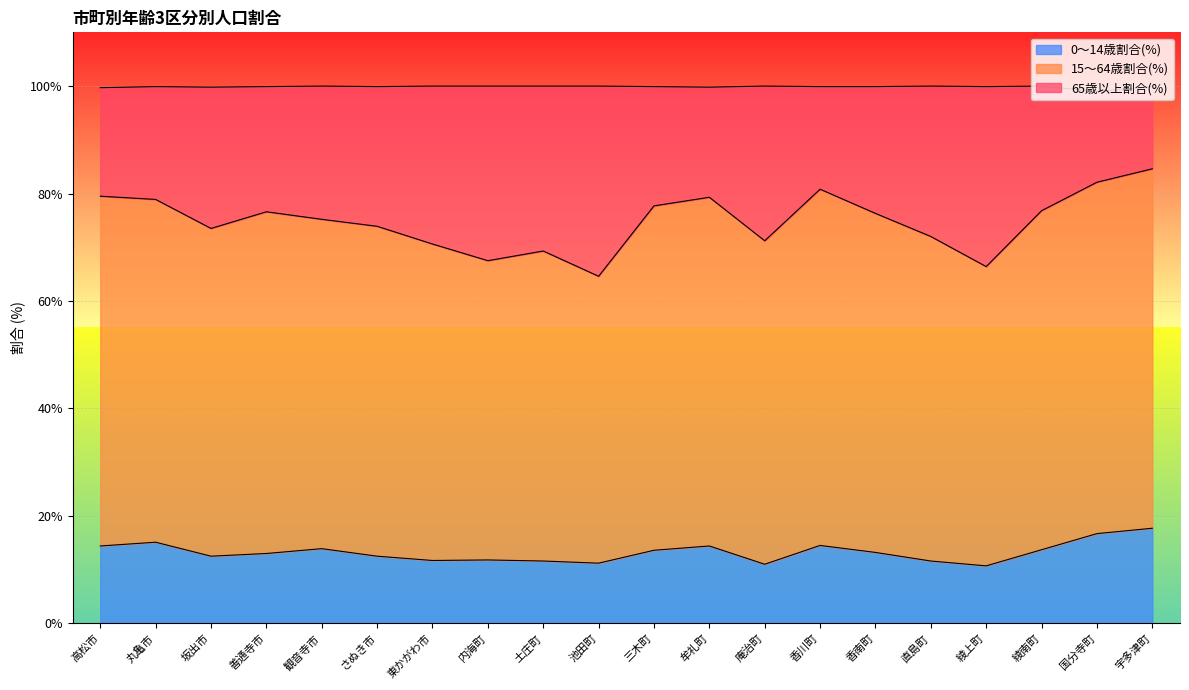

What position from the left is 綾南町?

18